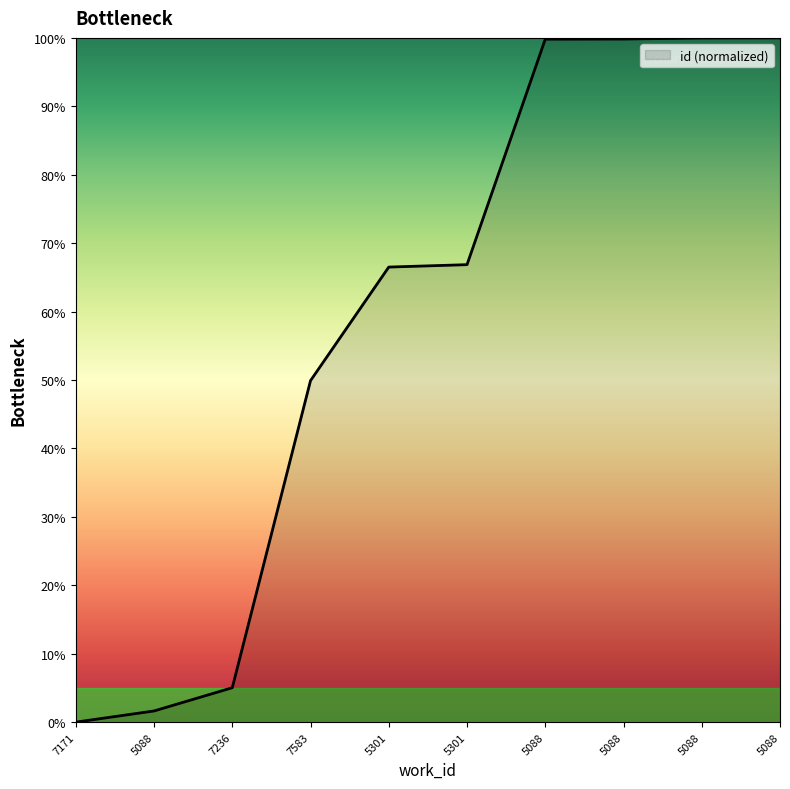

How many values are below 66?

4